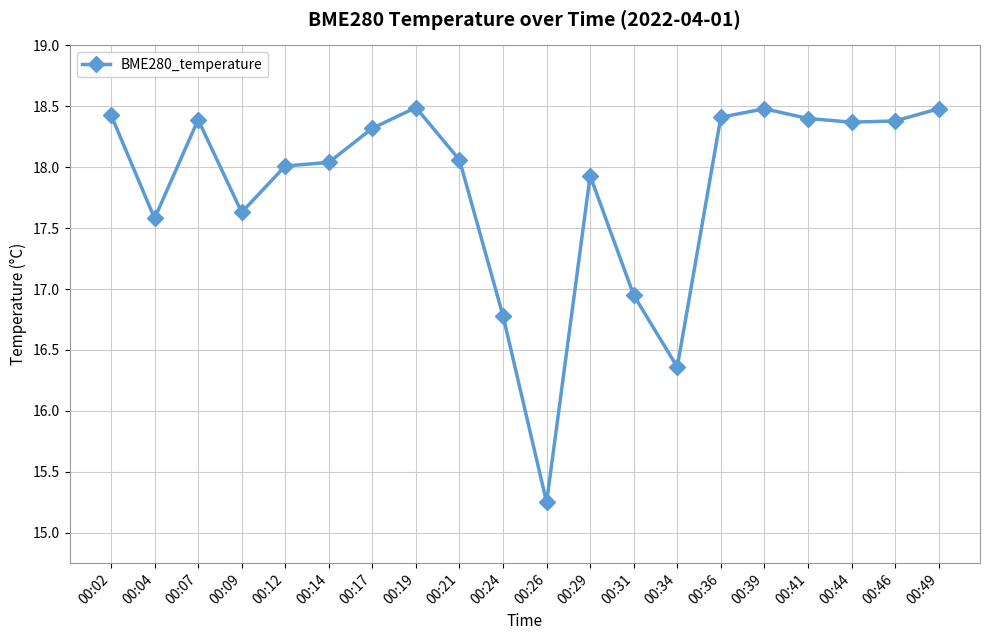

What is the value of the 2nd point from the left?

17.6